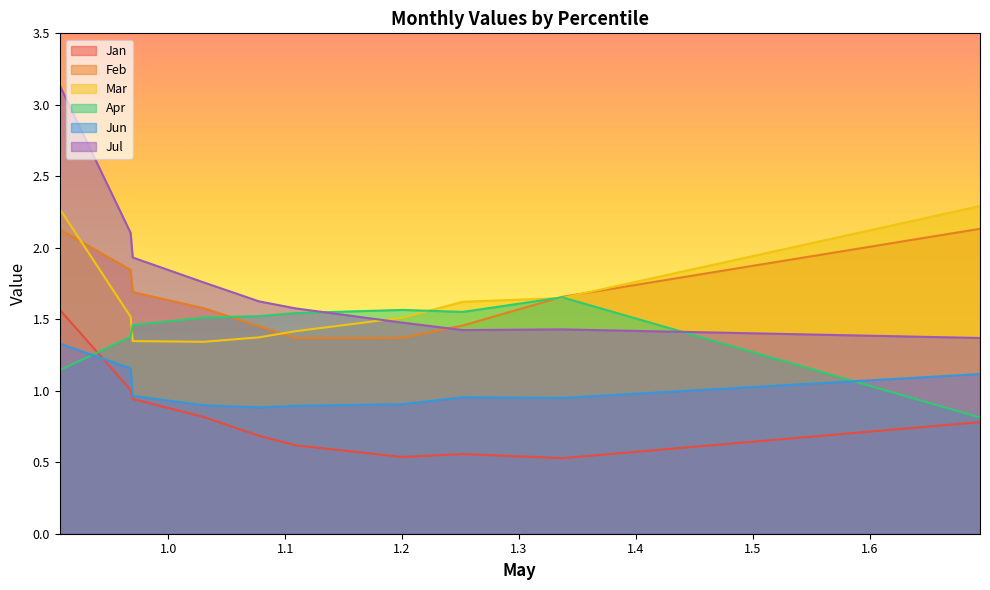

Where is the first local maximum for Jul?

pct85